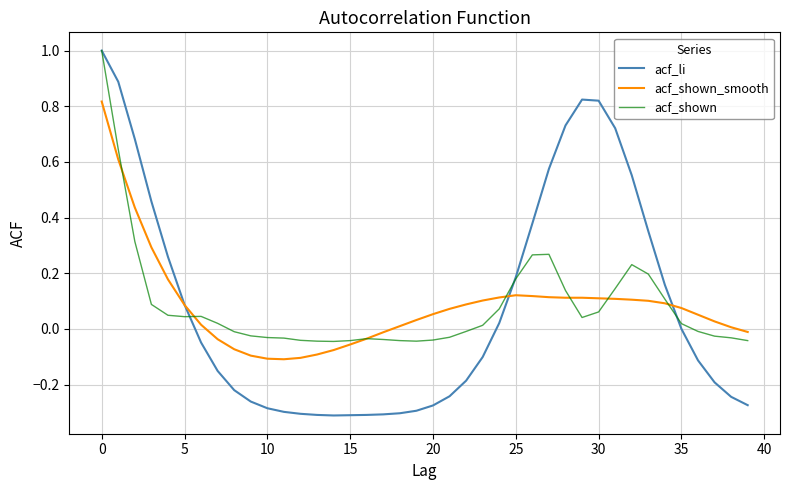

List the series in order of their overall mean, highest first.

acf_li, acf_shown_smooth, acf_shown